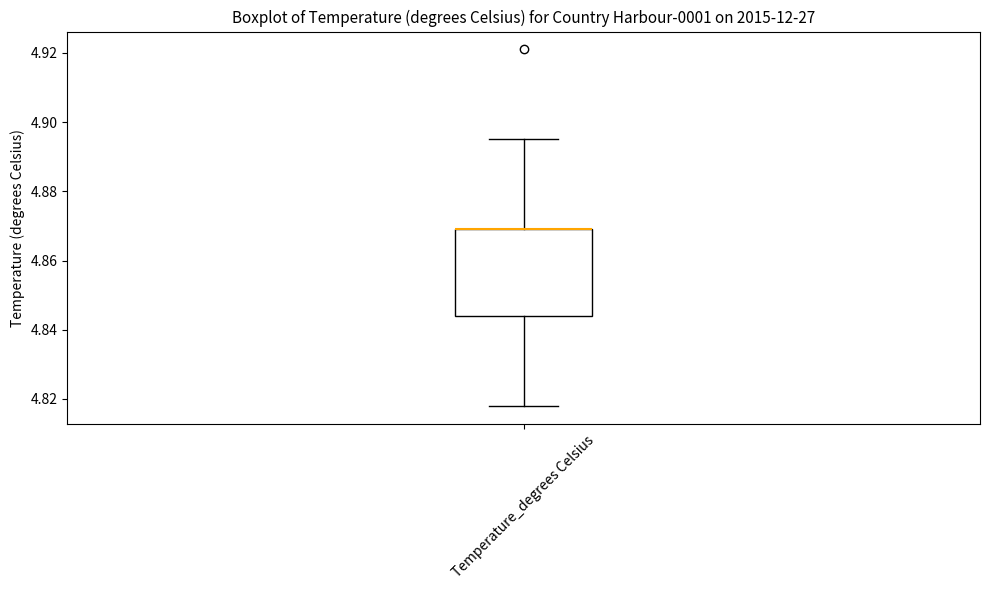

Read this box plot against the y-axis: the position of the median line, the range covered by the box, and the ends of both whiskers. The values are not printed on the chart, so give them approximately, as read against the axis.

median 4.870 (drawn on the box's upper edge), box 4.844 to 4.870, whiskers 4.818 to 4.896